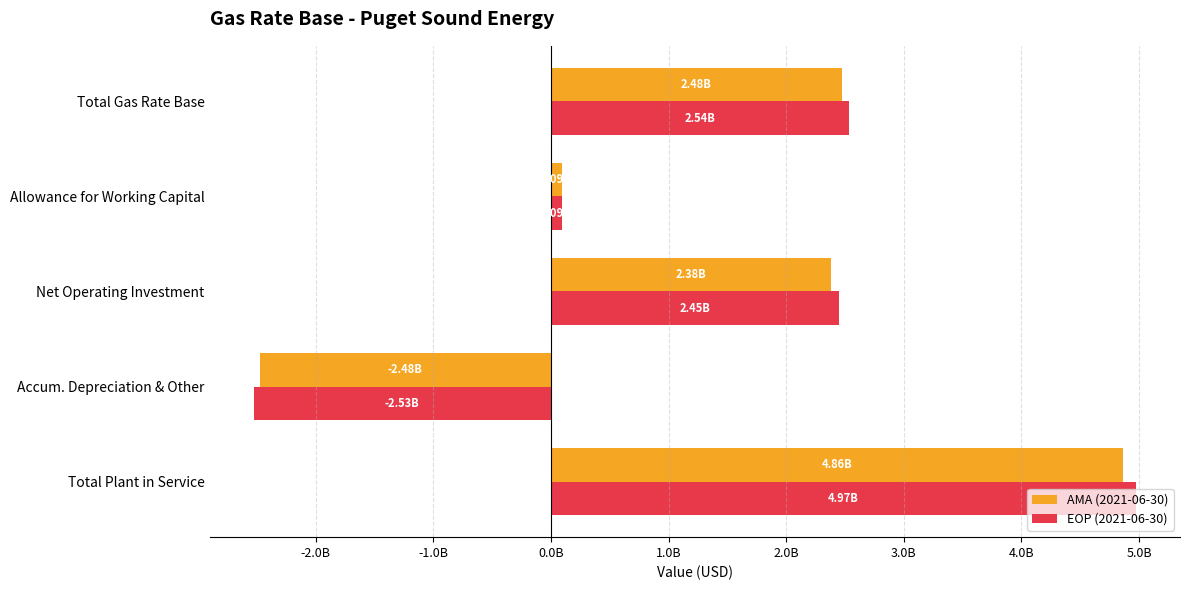

At which category is the sum across all series the highest?

Total Plant in Service